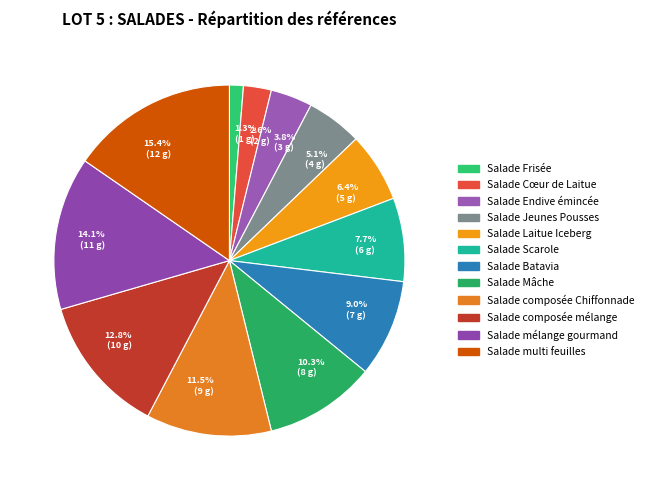

Does any single category account for the majority?

No